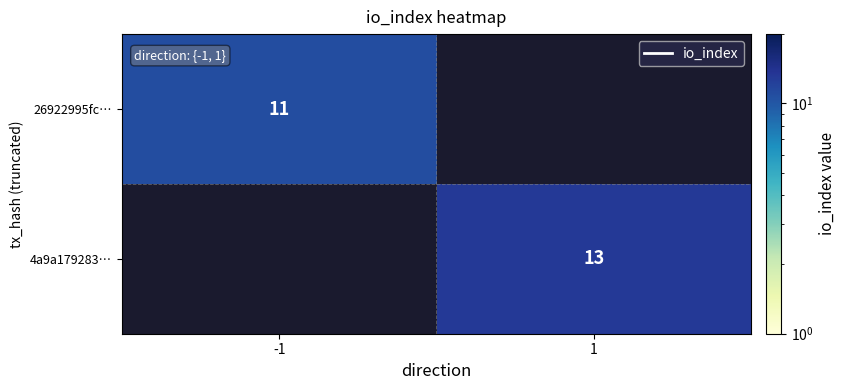

Is it true that 4a9a179283… equals 13 at 1?

True